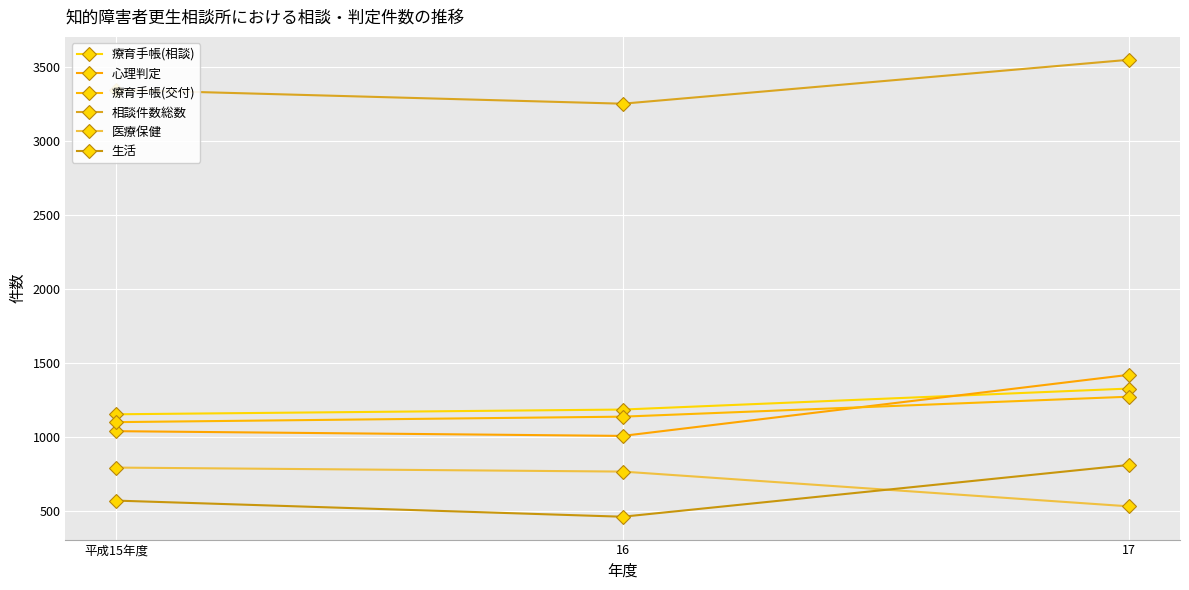

What position from the right is 平成15年度?

3